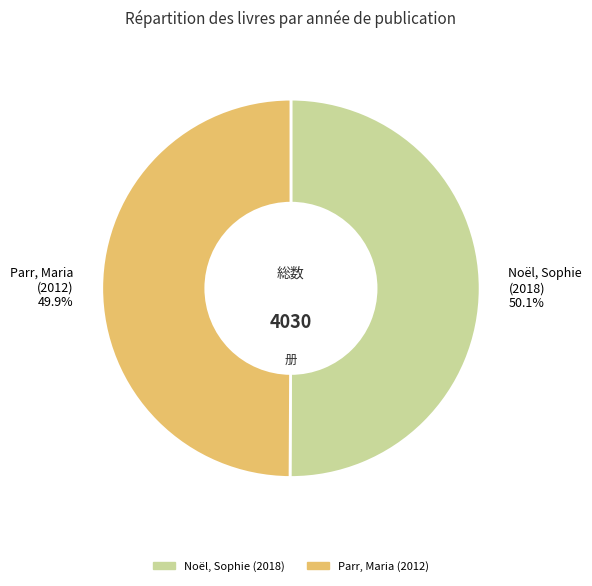

Approximately how many times larger is the value at Parr, Maria (2012) compared to Noël, Sophie (2018)?

1.0